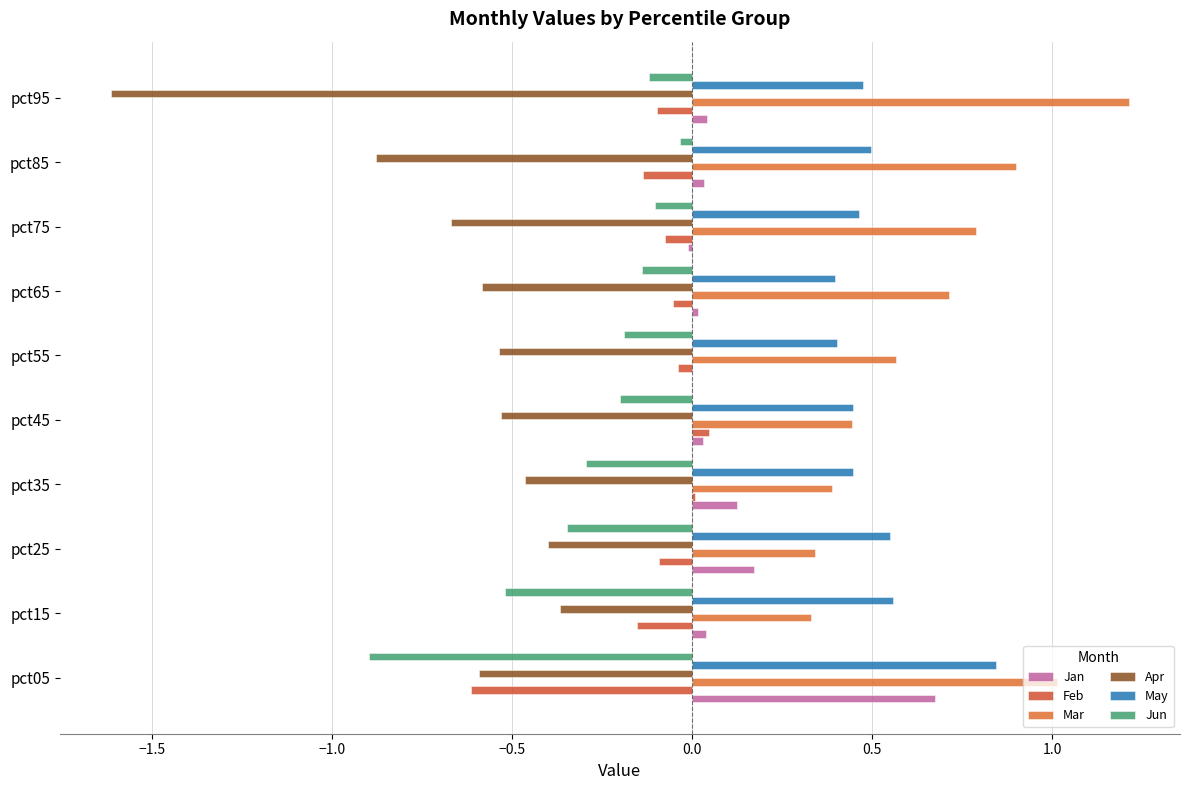

How many May values are between 0 and 1?

10